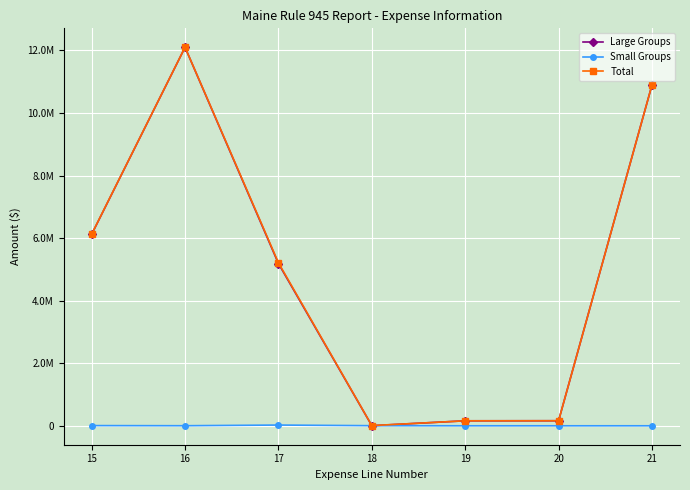

What are all the series names shown in the legend?

Large Groups, Small Groups, Total